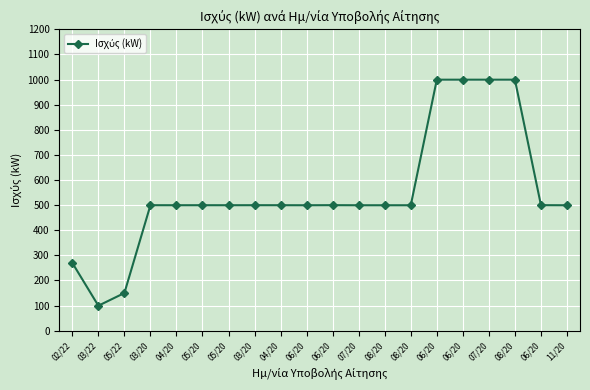

What is the difference between the second highest and second lowest values?

849.5